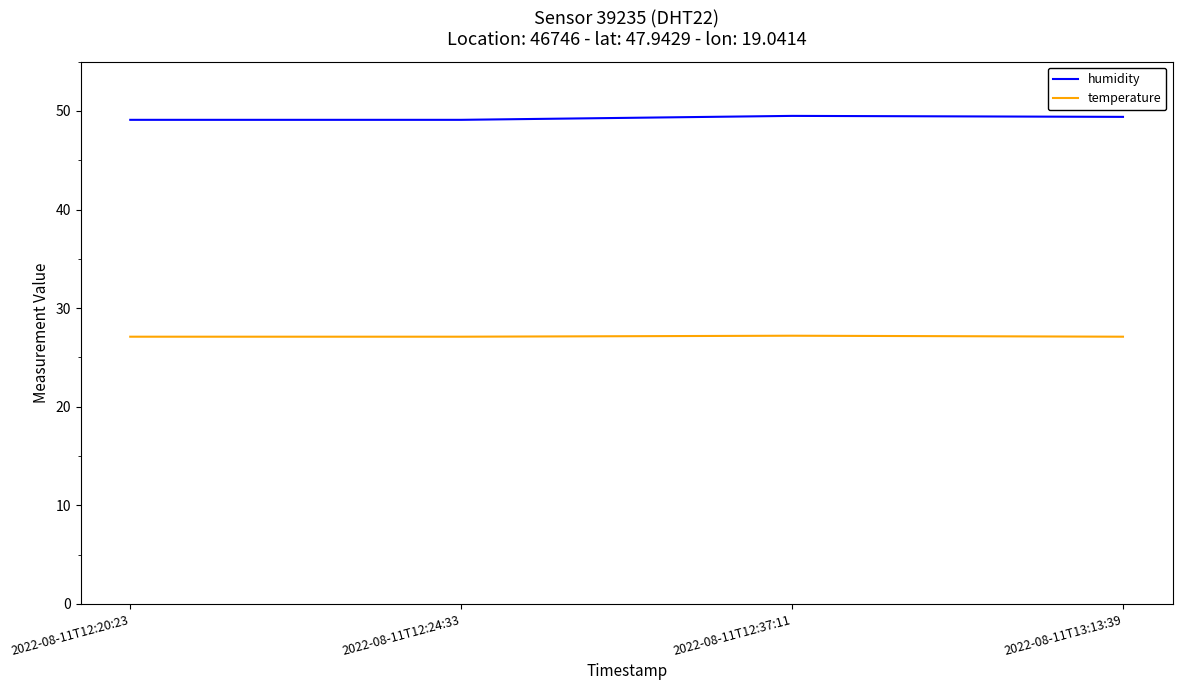

Which series has the largest total across all categories?

humidity